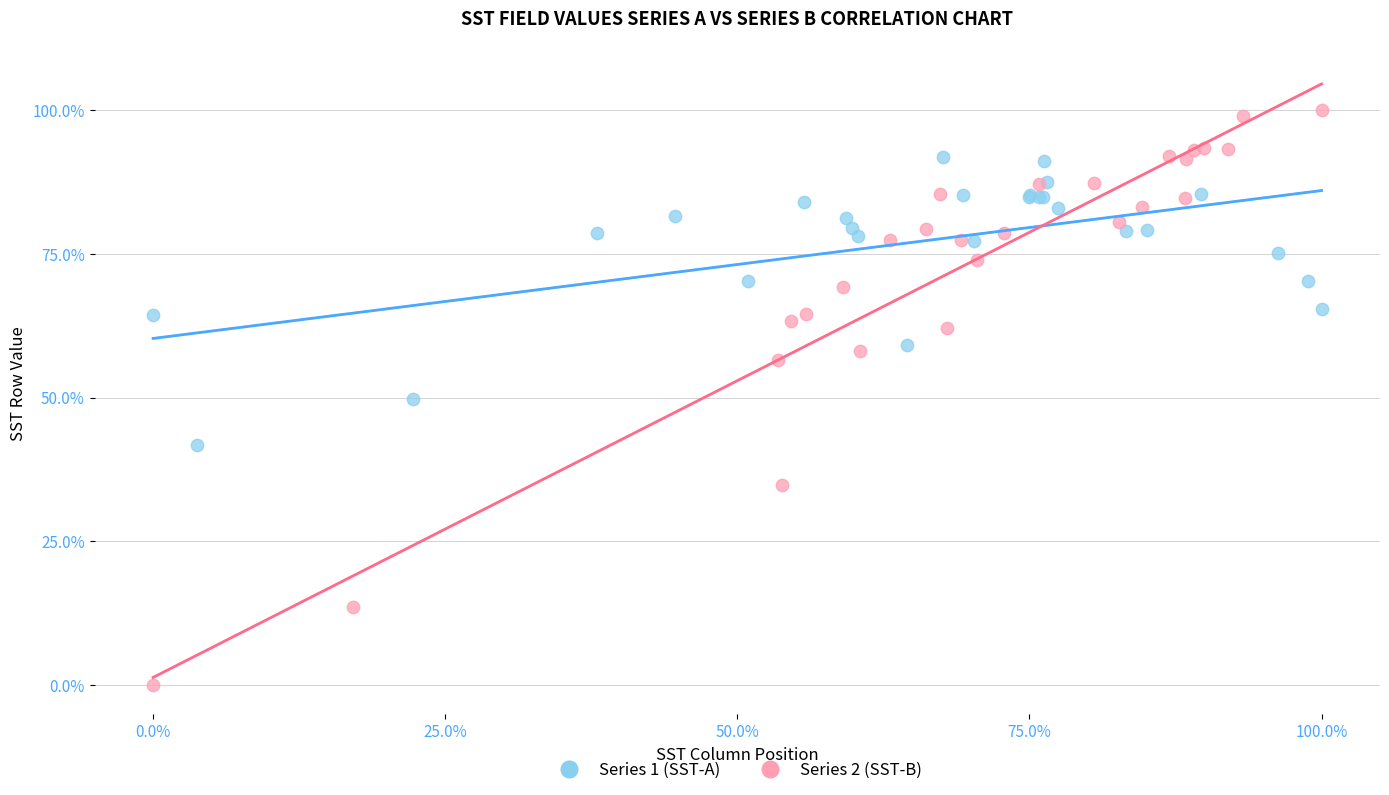

Which series reaches the minimum Y coordinate?

Series 2 (SST-B)